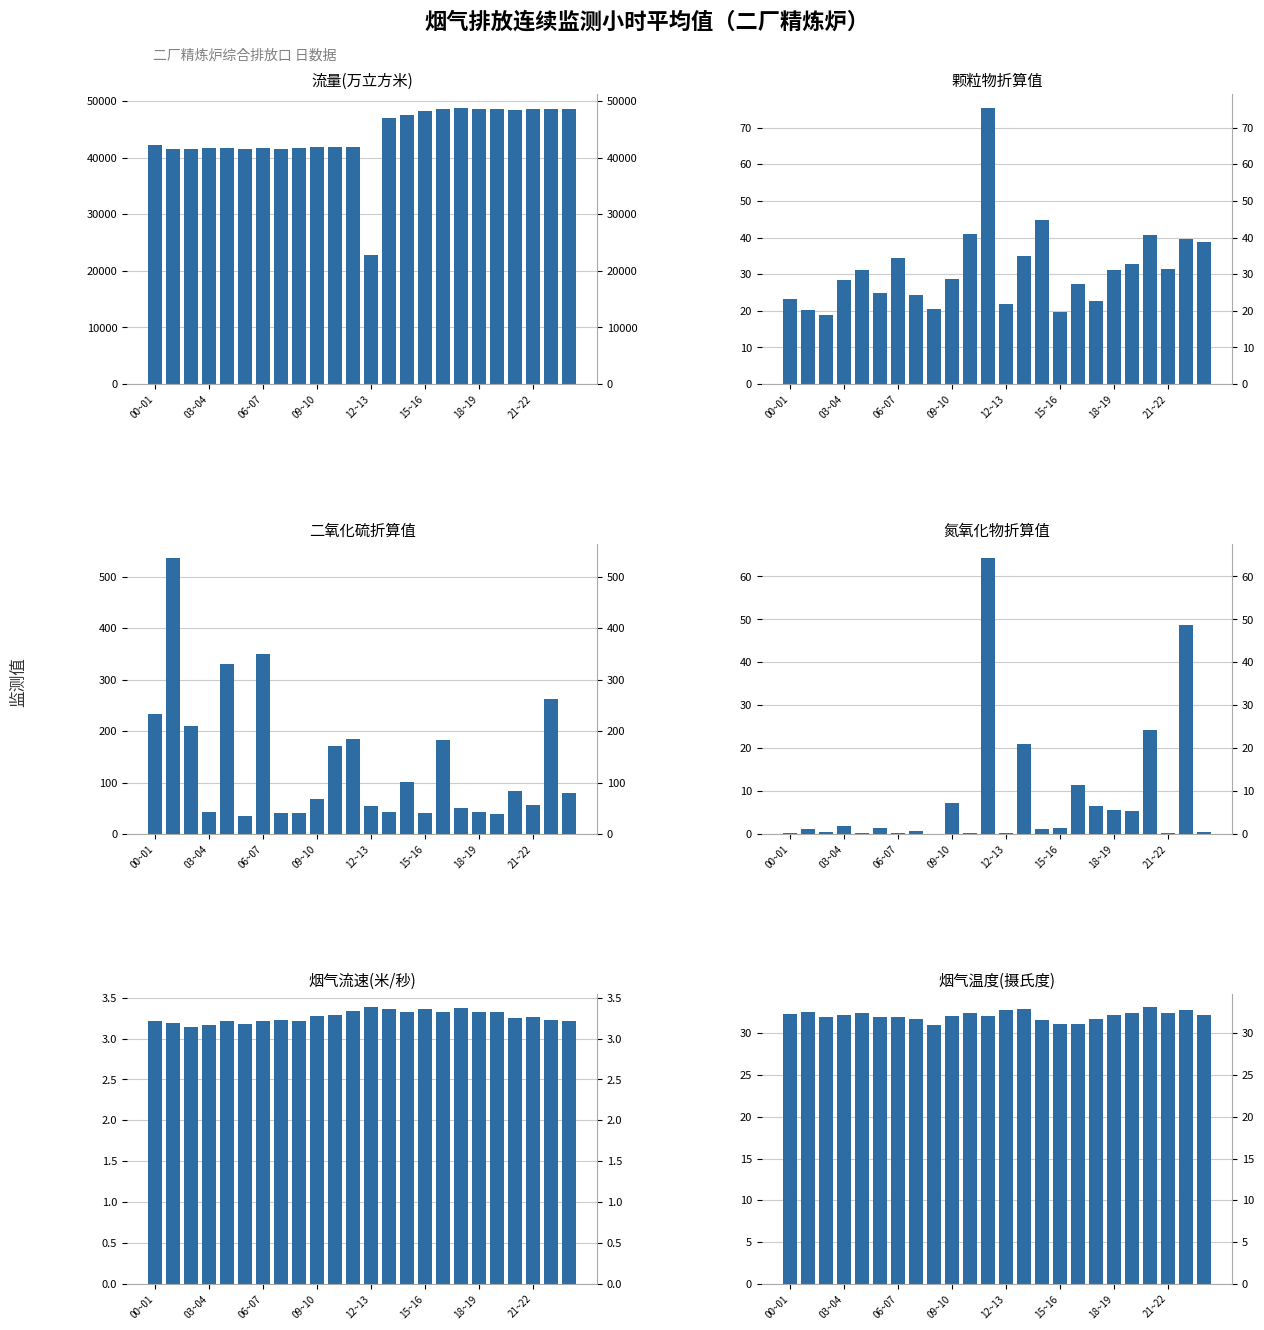

Is the value of 二氧化硫折算值 at 11 greater than the value of 流量(万立方米) at 00~01?

No